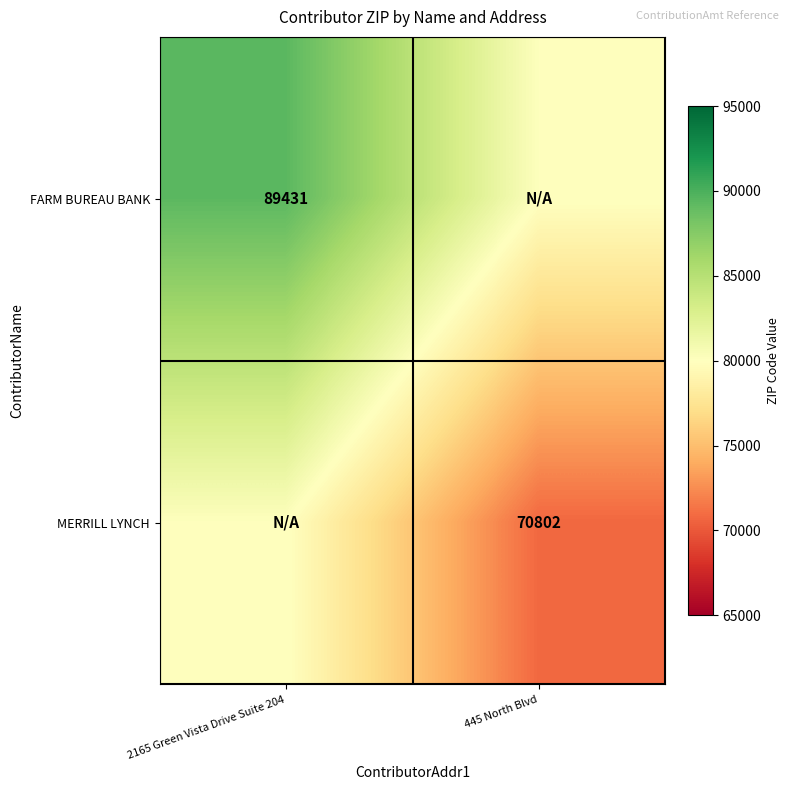

Is the value of MERRILL LYNCH at 445 North Blvd greater than the value of FARM BUREAU BANK at 2165 Green Vista Drive Suite 204?

No